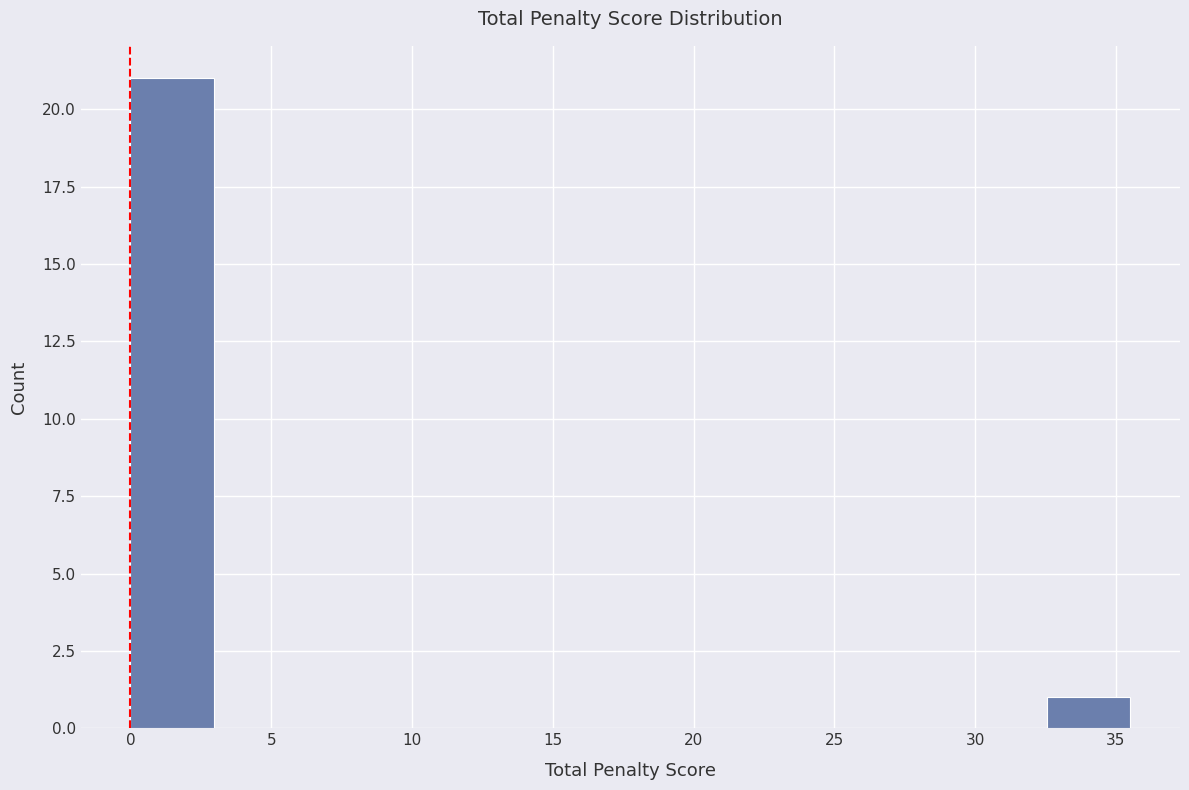

Which range on the x-axis has the tallest bar?

0.0 to 3.0